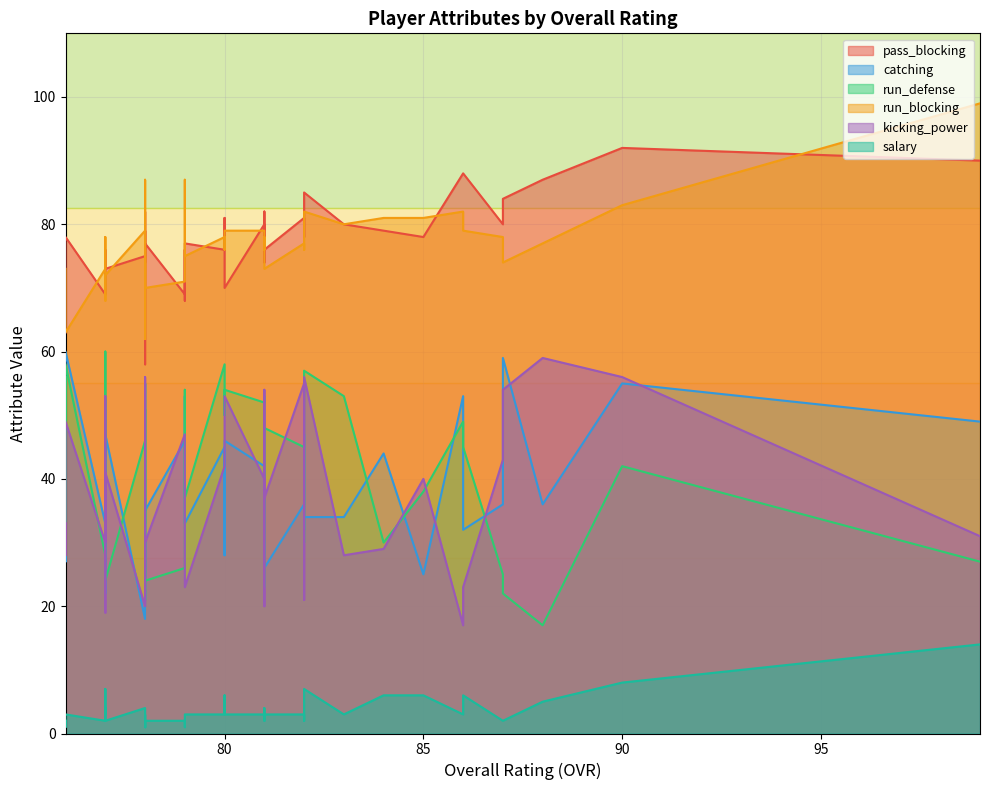

What is the sum of all kicking_power values?

1525